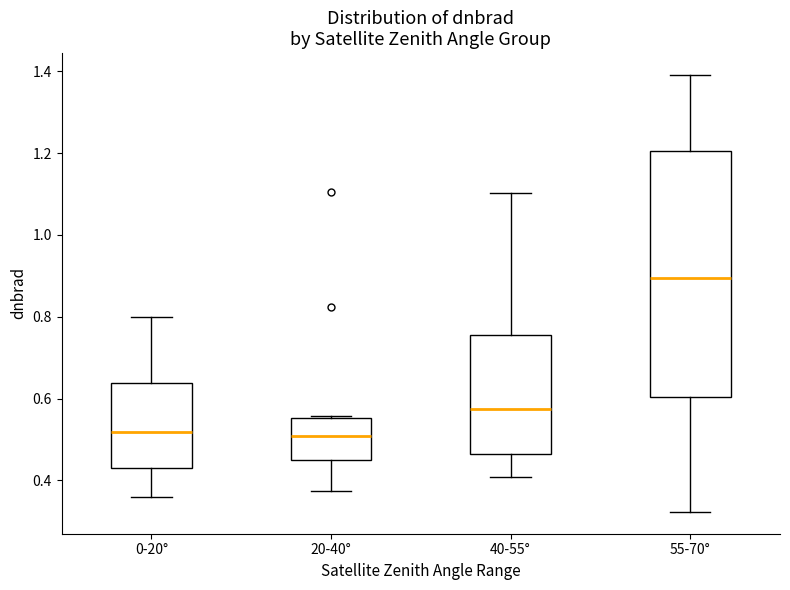

Where is the upper edge of the box for 0-20° on the y-axis? The values are not printed on the chart, so give them approximately, as read against the axis.

0.64